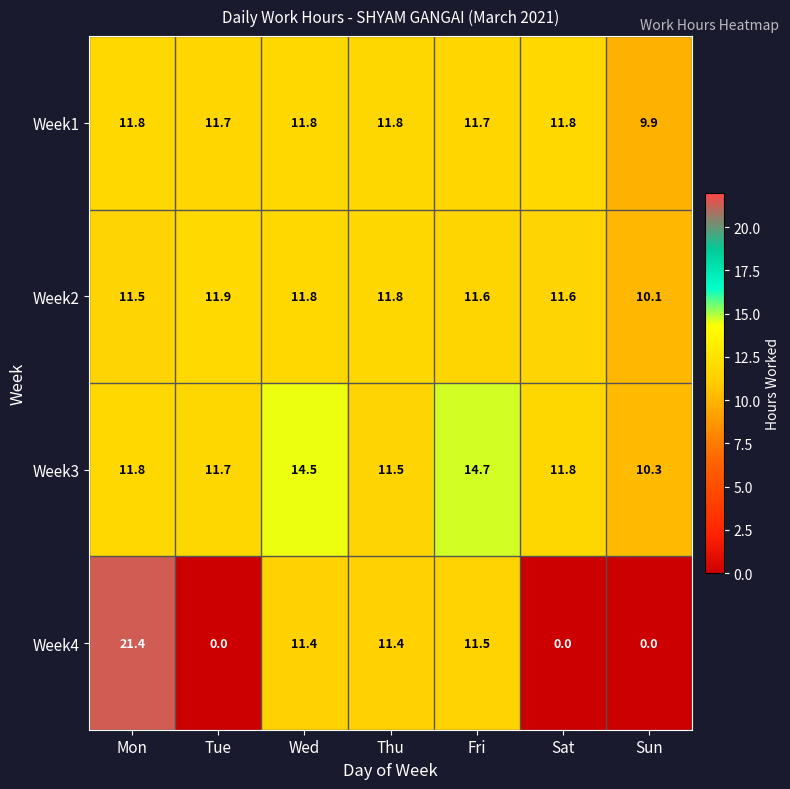

The Week2 series shows 3.8 at Wed. True or false?

False